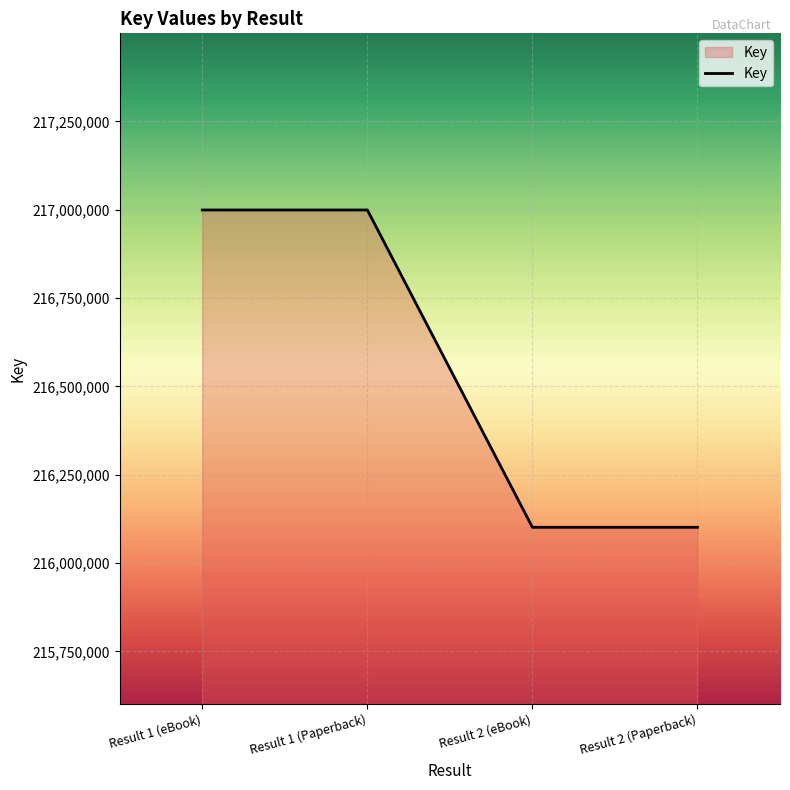

What is the change in value from Result 1 (eBook) to Result 2 (eBook)?

-898160